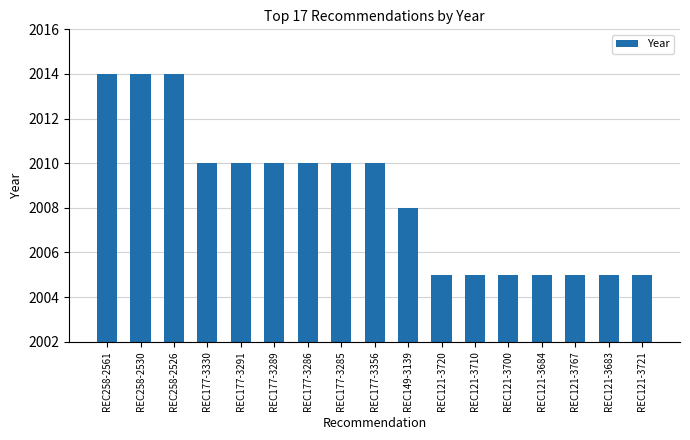

What is the label of the 15th bar from the left?

REC121-3767